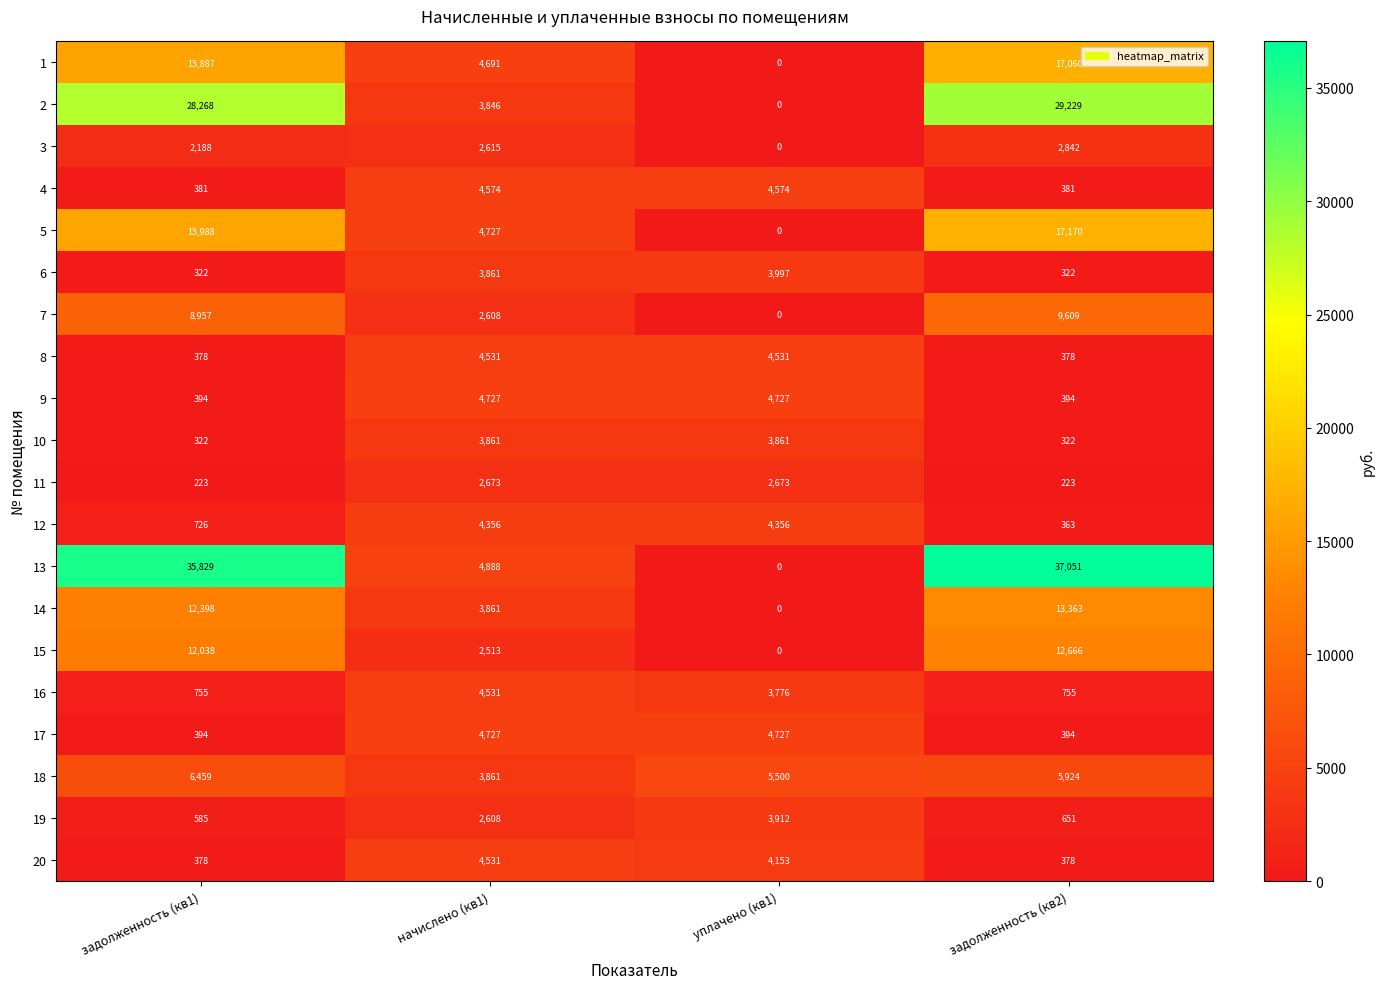

Which series has the widest spread of values?

13